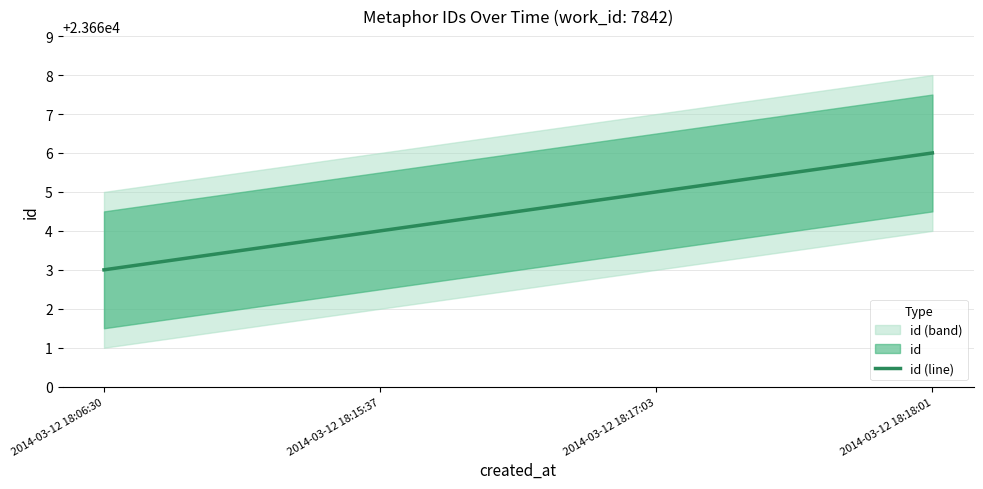

What is the value of the 4th point from the left?

23666